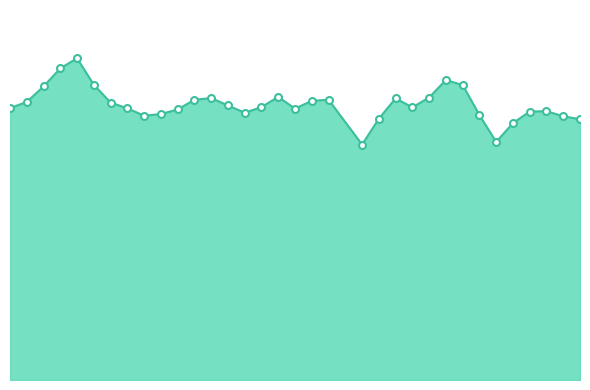

Is this an area chart (filled region under the line)?

Yes